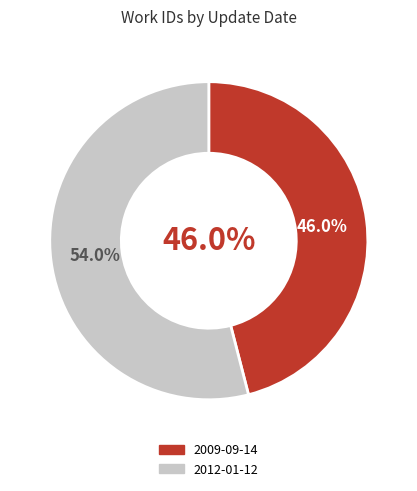

Which category has the biggest portion of the pie?

2012-01-12